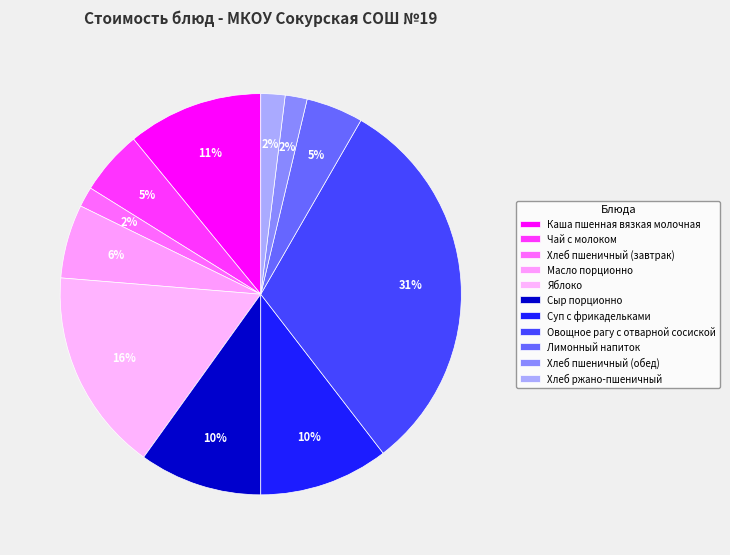

How many segments does this pie chart have?

11